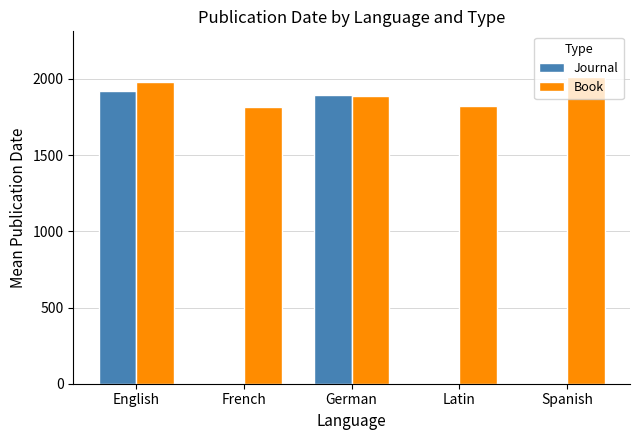

Which series has the largest range (max minus min)?

Journal